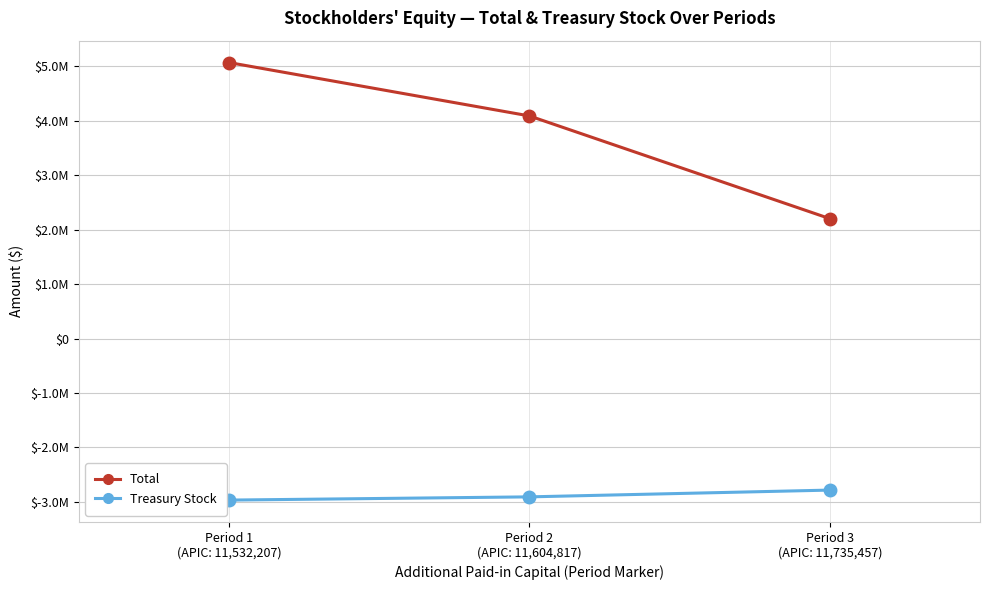

Between Period 3
(APIC: 11,735,457) and Period 2
(APIC: 11,604,817), which is larger?

Period 2
(APIC: 11,604,817)